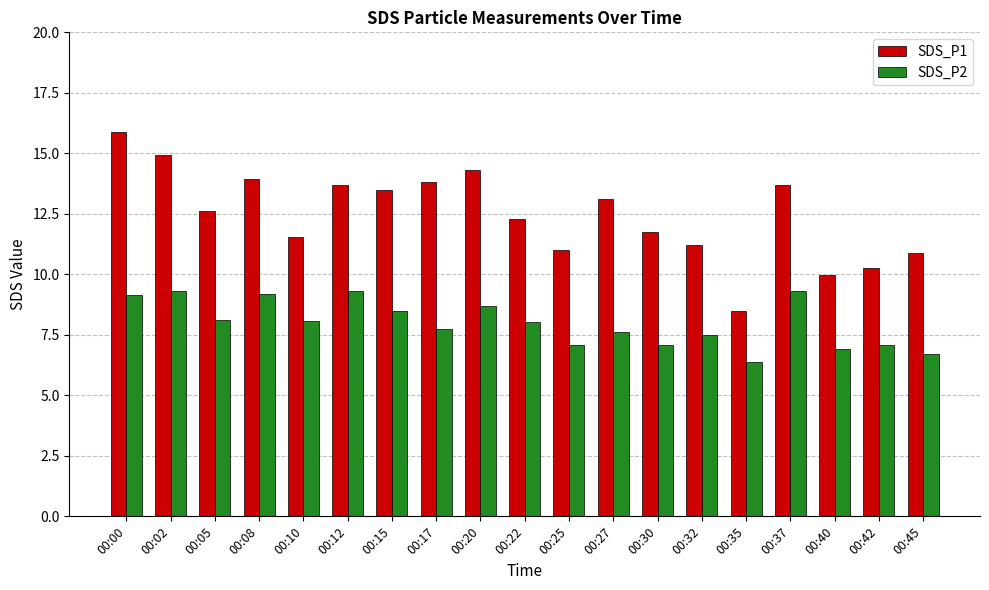

What is the lowest value of the SDS_P1 series?

8.5